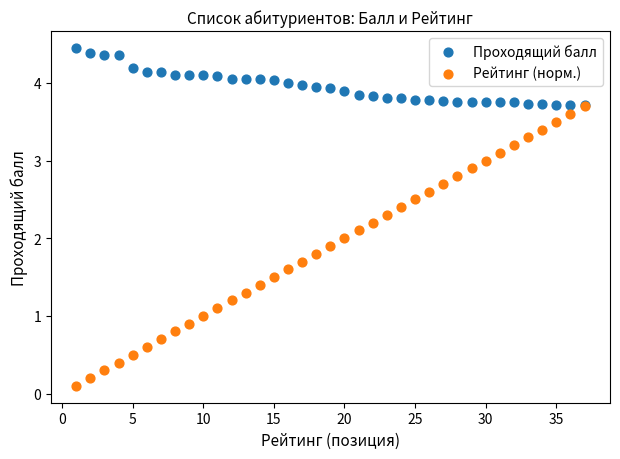

What are all the series names shown in the legend?

Проходящий балл, Рейтинг (норм.)